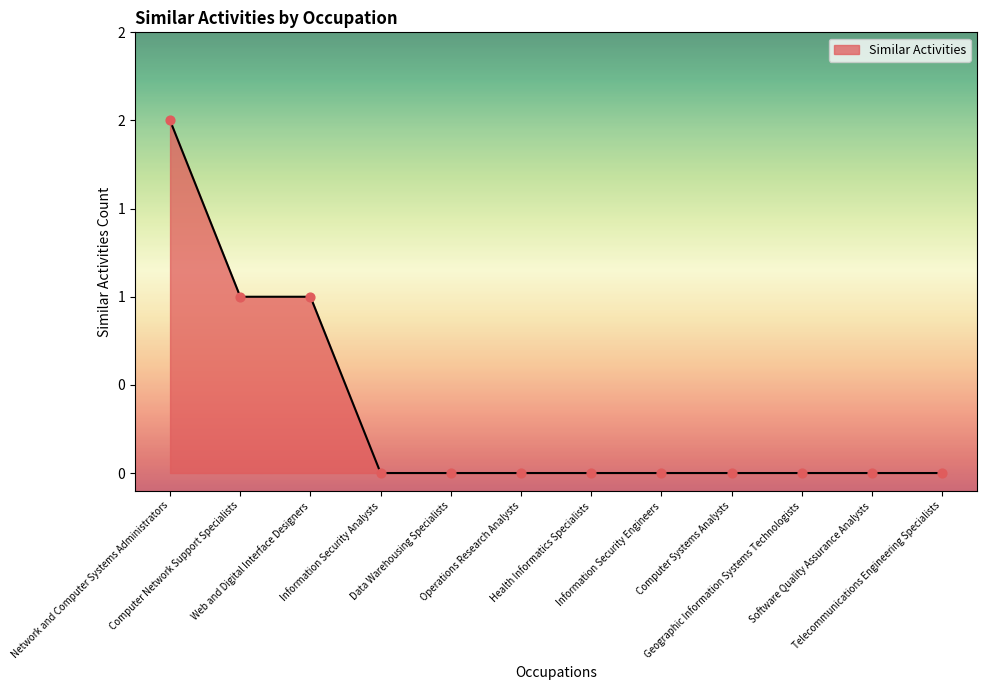

Which has a higher value, Information Security Analysts or Geographic Information Systems Technologists?

Information Security Analysts